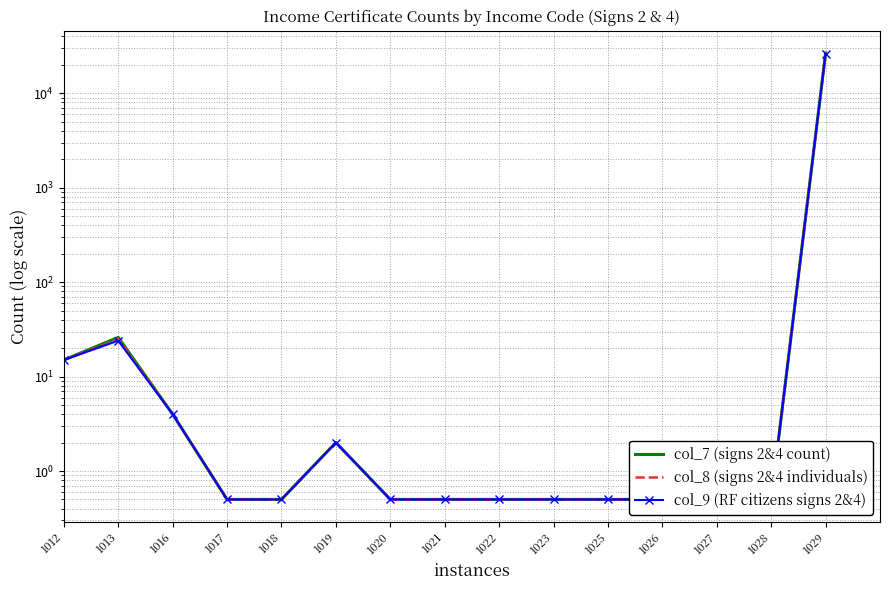

Which has a higher value, 1019 or 1012?

1012